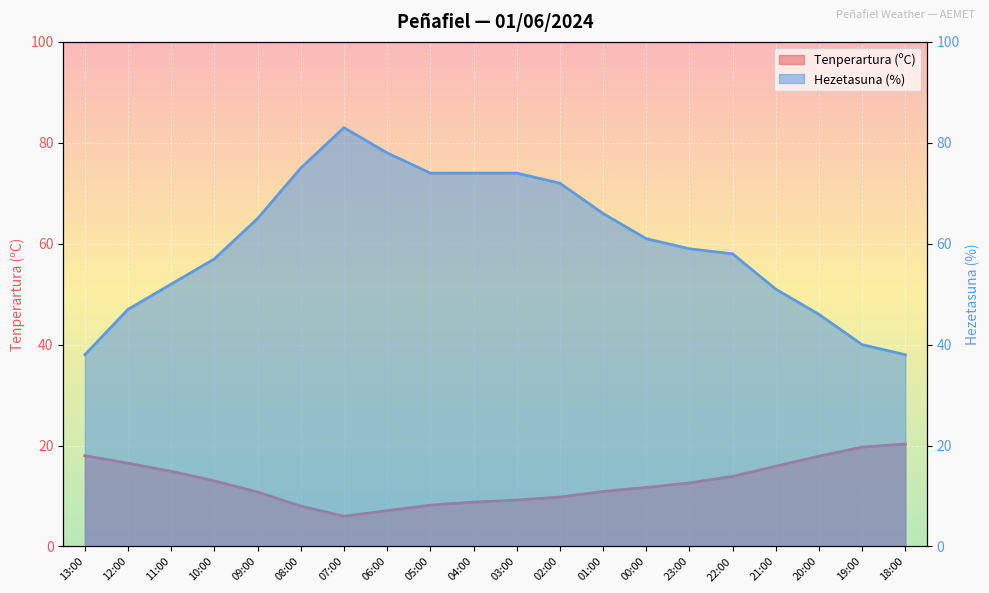

What is the spread (max minus min) of values at 13:00?

20.0